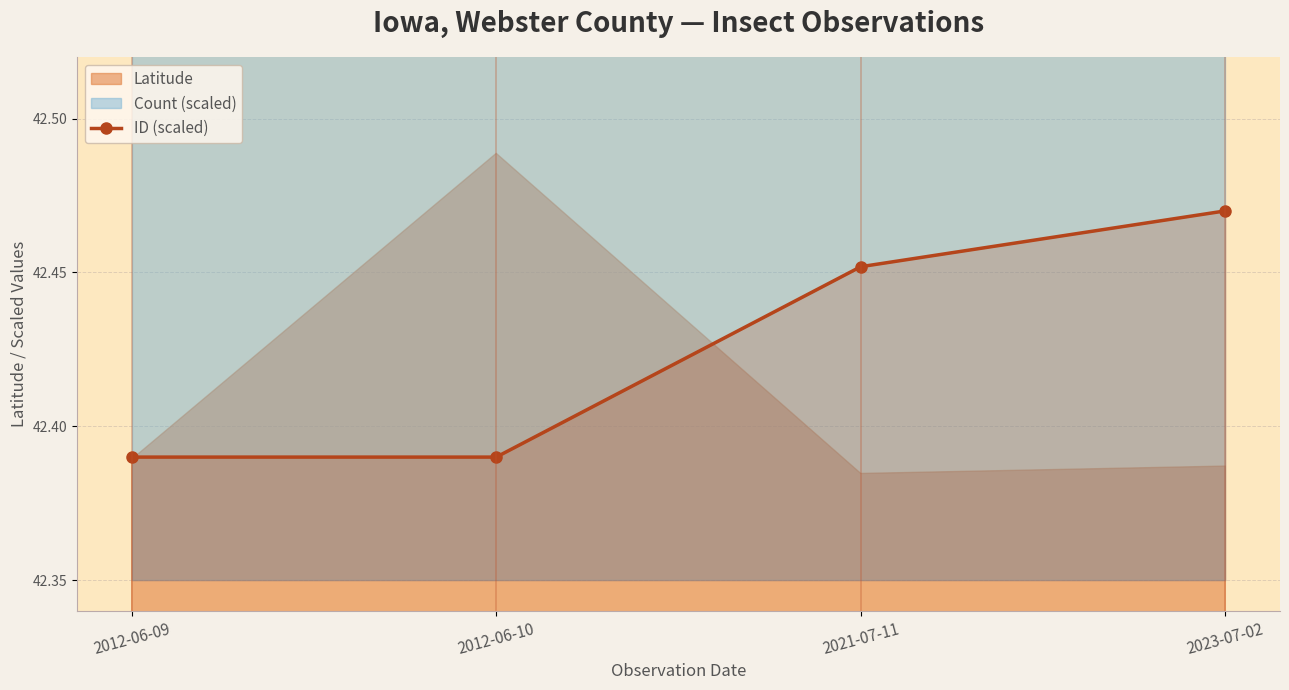

True or false: the data shows 56.8 at 2012-06-09.

False